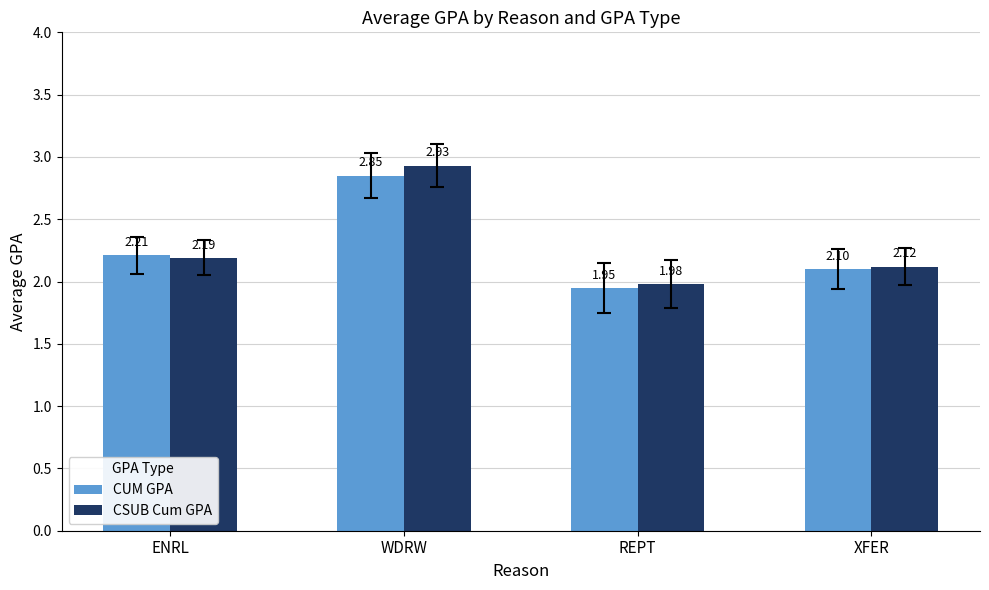

At REPT, list the series in order from smallest to largest.

CUM GPA, CSUB Cum GPA